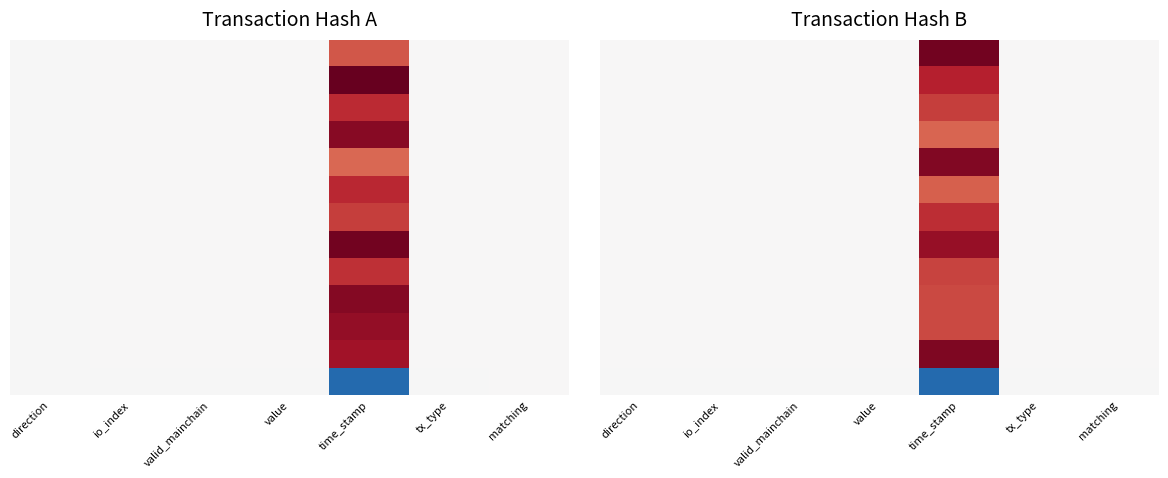

What is the spread (max minus min) of values at io_index?

4.5